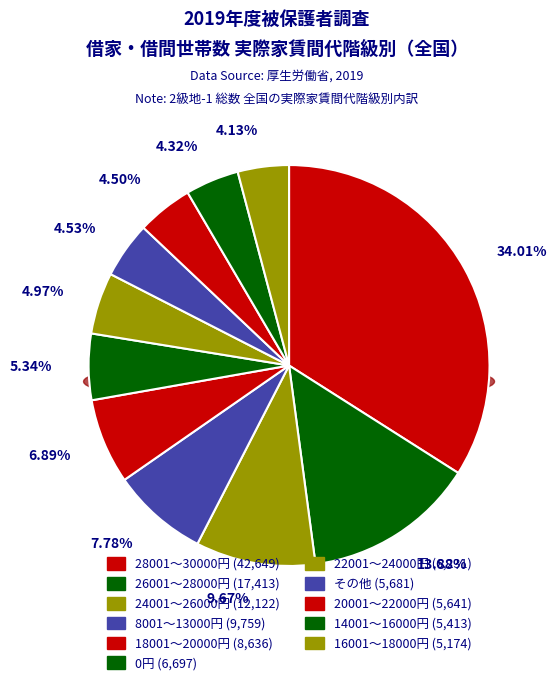

What is the largest slice in the pie chart?

28001～30000円